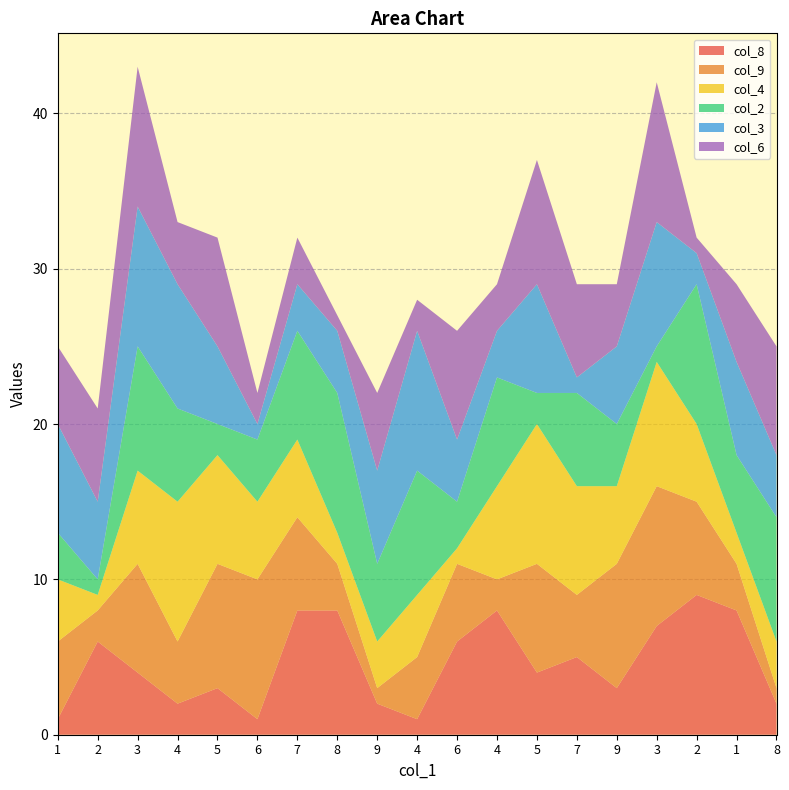

Reading left to right, list all the values displayed in this chart.

col_8: 1=1	2=6	3=4	4=2	5=3	6=1	7=8	8=8	9=2	4=1	6=6	4=8	5=4	7=5	9=3	3=7	2=9	1=8	8=2
col_9: 1=5	2=2	3=7	4=4	5=8	6=9	7=6	8=3	9=1	4=4	6=5	4=2	5=7	7=4	9=8	3=9	2=6	1=3	8=1
col_4: 1=4	2=1	3=6	4=9	5=7	6=5	7=5	8=2	9=3	4=4	6=1	4=6	5=9	7=7	9=5	3=8	2=5	1=2	8=3
col_2: 1=3	2=1	3=8	4=6	5=2	6=4	7=7	8=9	9=5	4=8	6=3	4=7	5=2	7=6	9=4	3=1	2=9	1=5	8=8
col_3: 1=7	2=5	3=9	4=8	5=5	6=1	7=3	8=4	9=6	4=9	6=4	4=3	5=7	7=1	9=5	3=8	2=2	1=6	8=4
col_6: 1=5	2=6	3=9	4=4	5=7	6=2	7=3	8=1	9=5	4=2	6=7	4=3	5=8	7=6	9=4	3=9	2=1	1=5	8=7